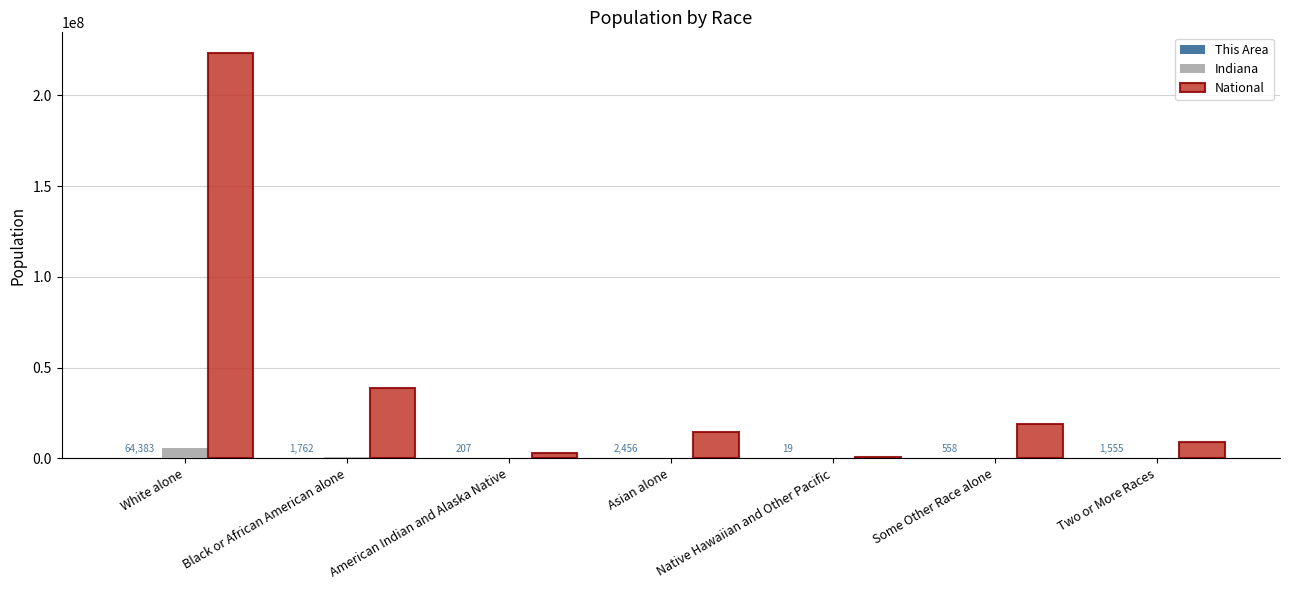

Between White alone and American Indian and Alaska Native, which series saw the biggest shift?

National